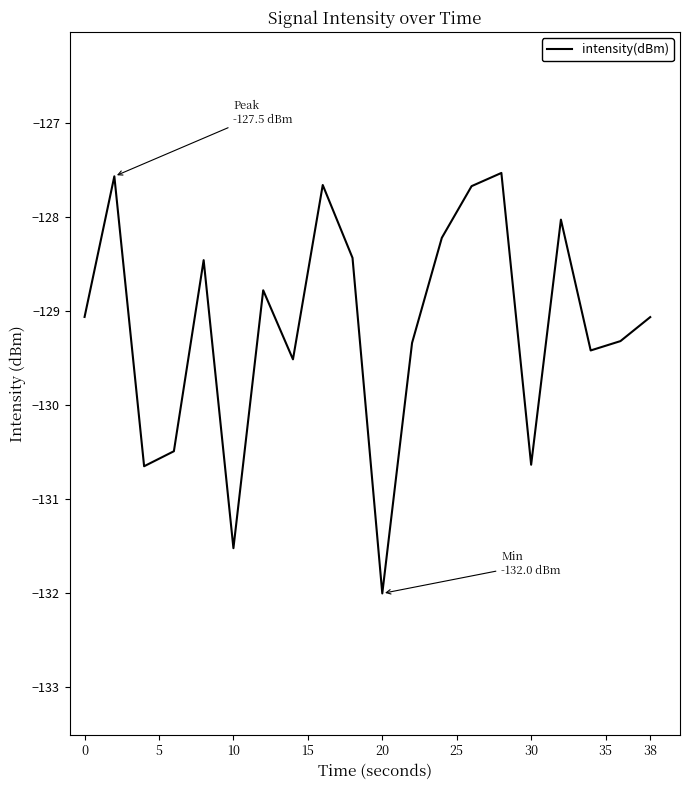

What is the greatest value displayed?

-127.5